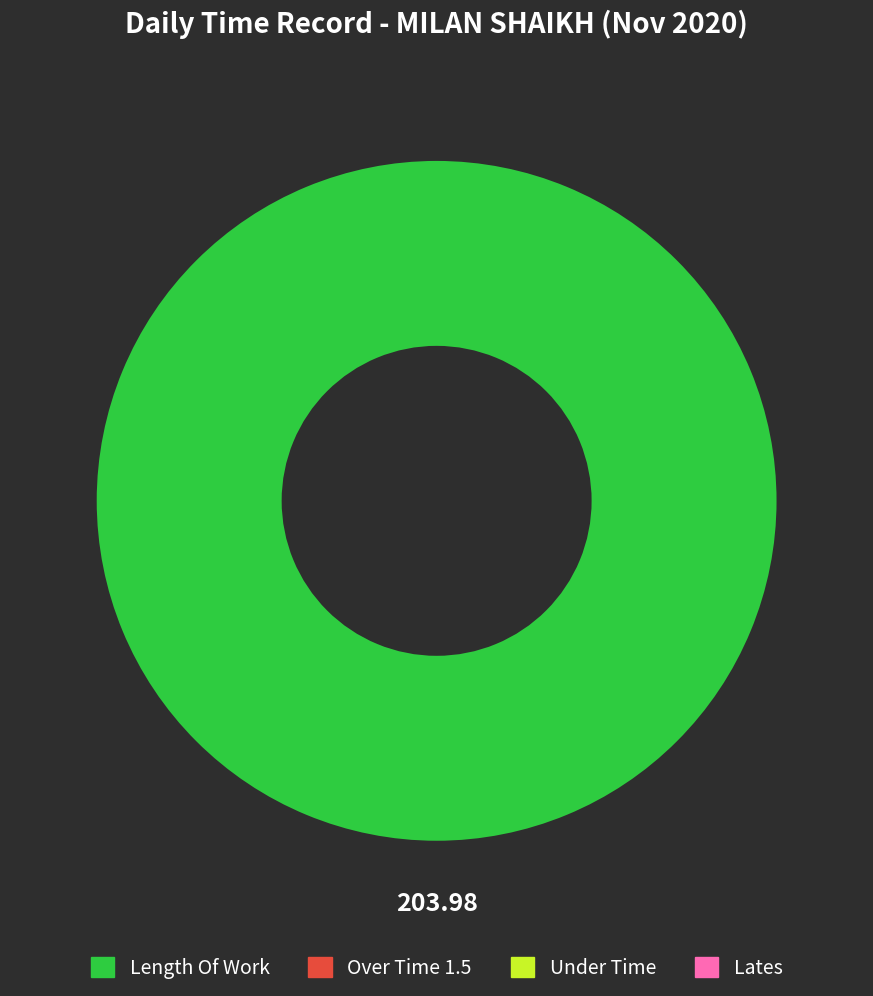

Is there any slice that represents more than half of the pie?

Yes